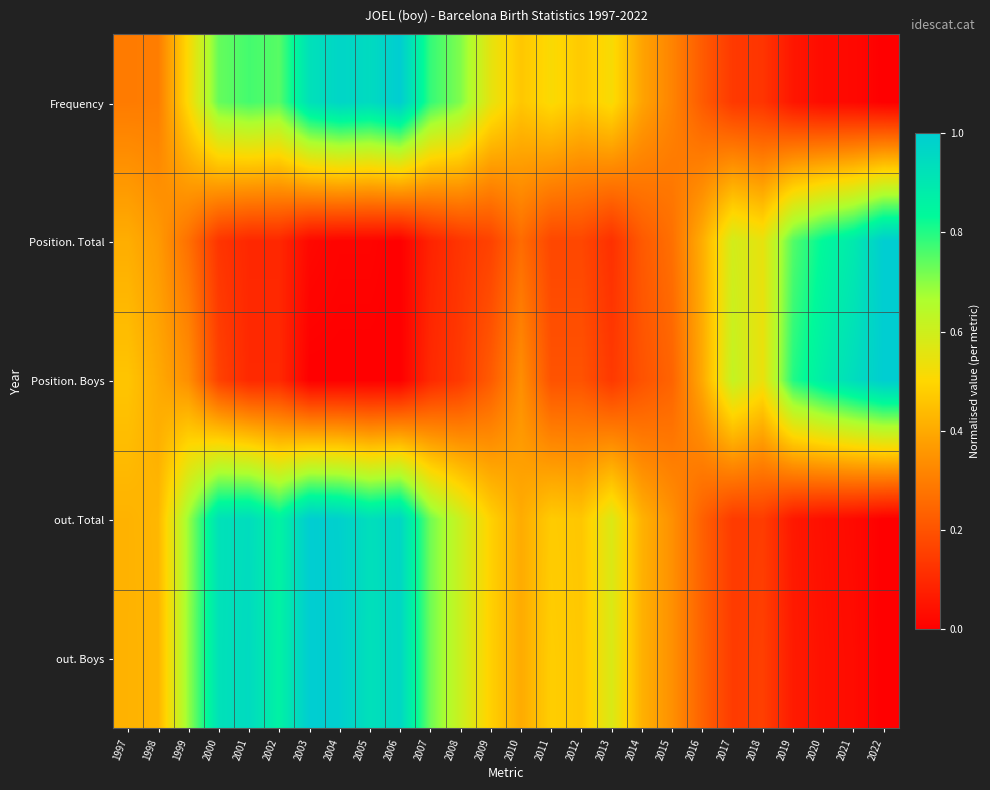

Which label corresponds to the smallest value in the chart?

2022